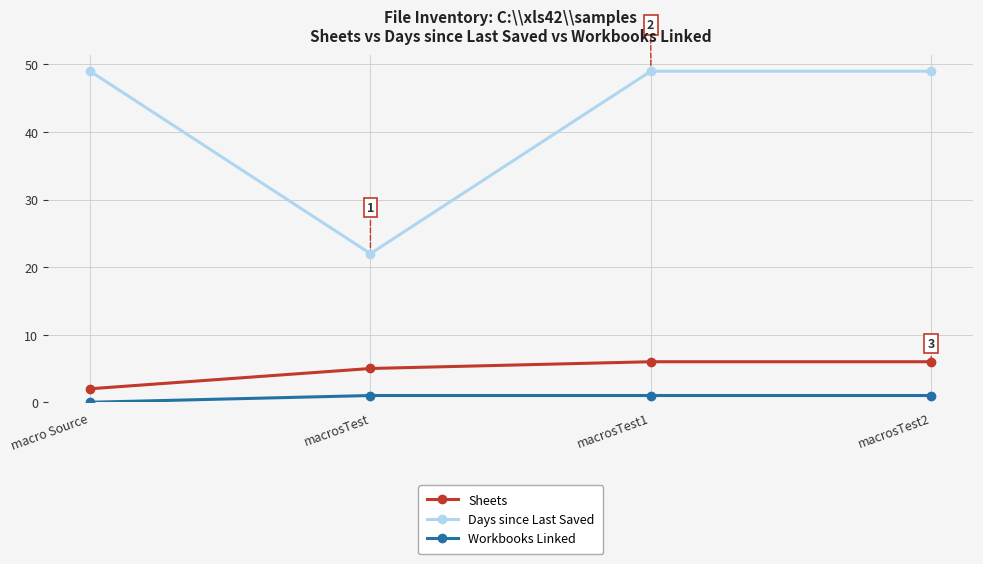

What is the highest value of the Days since Last Saved series?

49